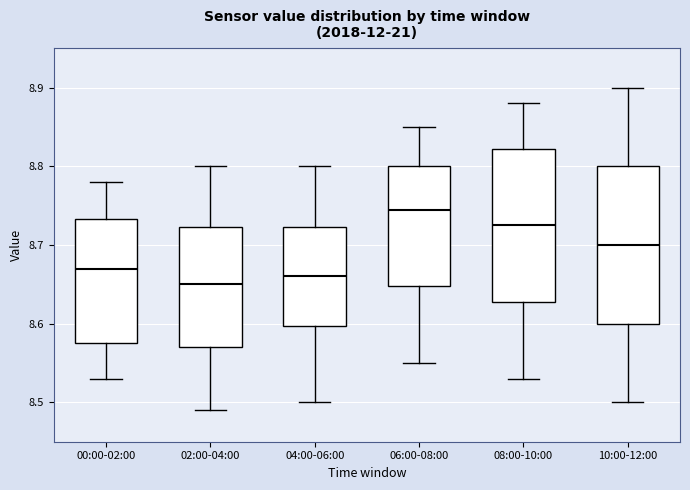

Where does the lower whisker of the box for 02:00-04:00 end on the y-axis? The values are not printed on the chart, so give them approximately, as read against the axis.

8.49